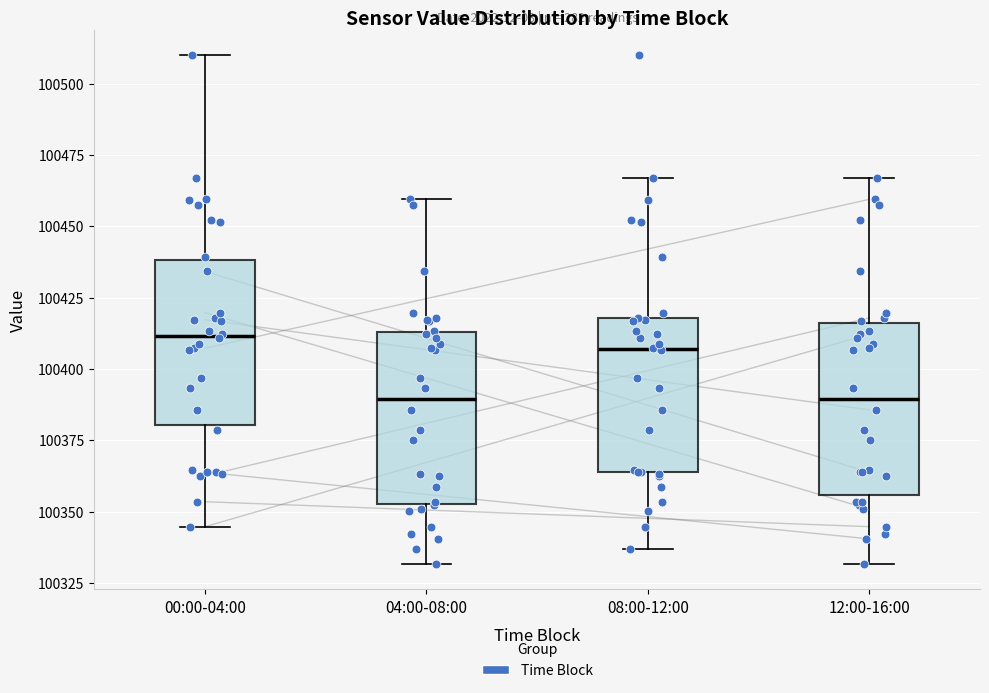

Reading left to right, read every box against the y-axis: the position of its median line, the range the box covers, and the ends of its whiskers. The values are not printed on the chart, so give them approximately, as read against the axis.

00:00-04:00: median 100410, box 100380 to 100440, whiskers 100345 to 100510
04:00-08:00: median 100390, box 100355 to 100415, whiskers 100330 to 100460
08:00-12:00: median 100405, box 100365 to 100420, whiskers 100335 to 100465
12:00-16:00: median 100390, box 100355 to 100415, whiskers 100330 to 100465